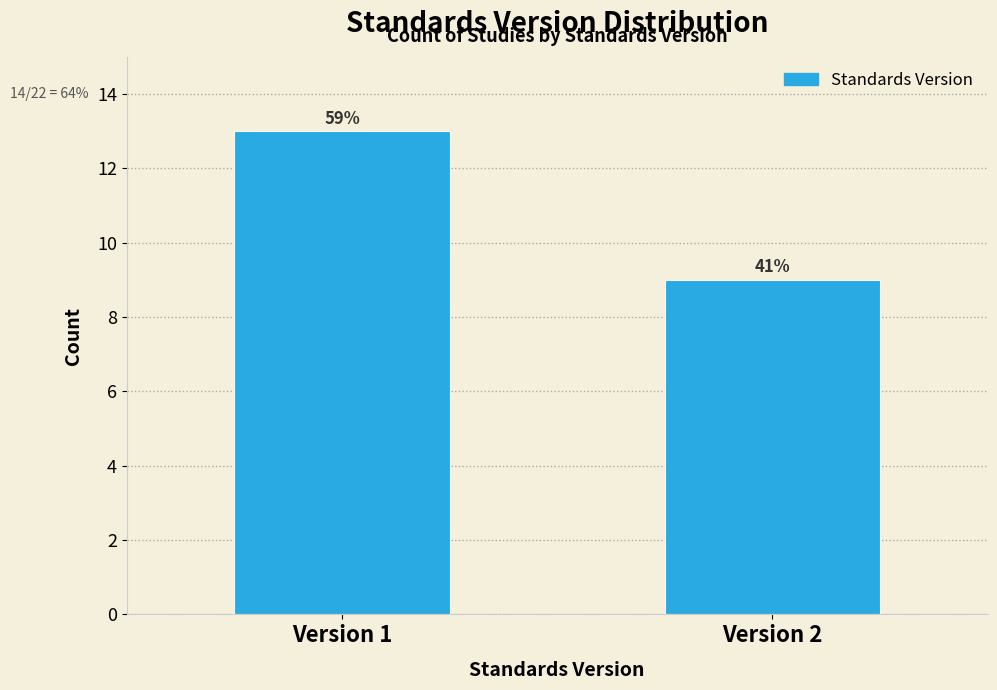

How many bars are there in total?

2